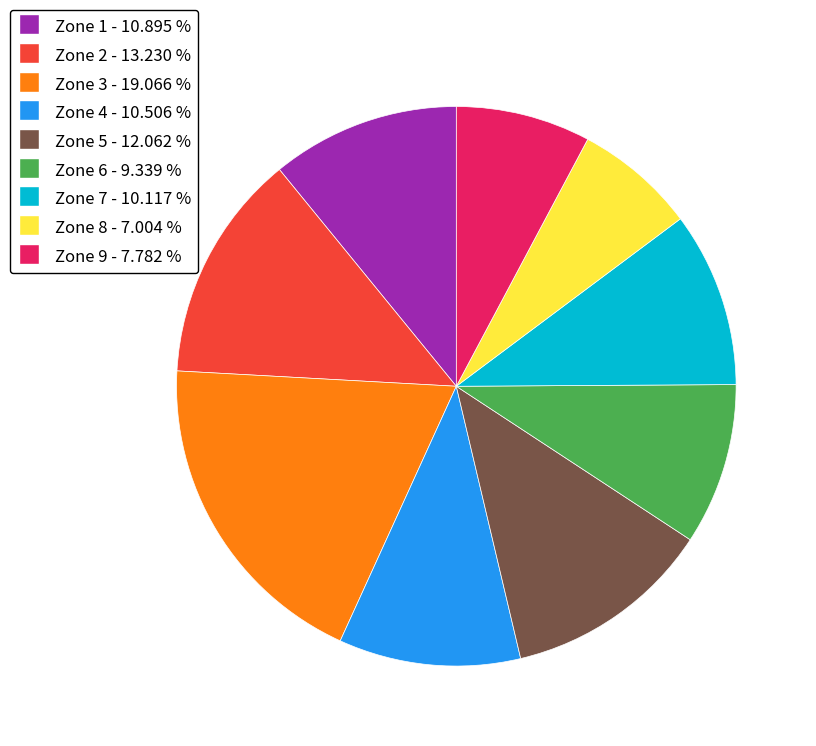

How many segments does this pie chart have?

9